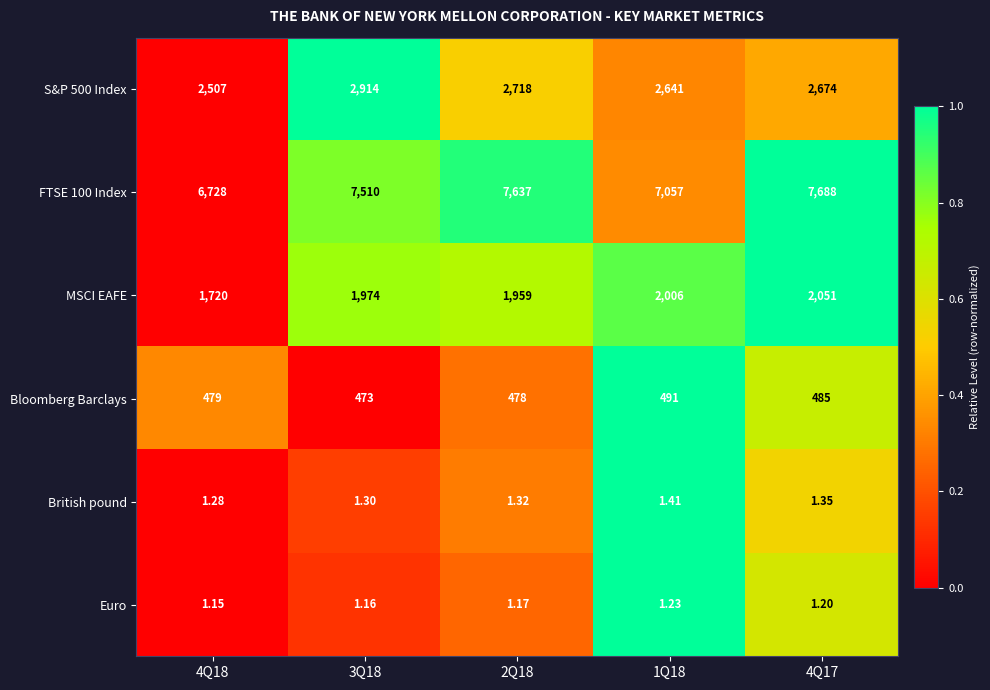

Is the value of MSCI EAFE at 1Q18 greater than the value of Bloomberg Barclays at 1Q18?

Yes